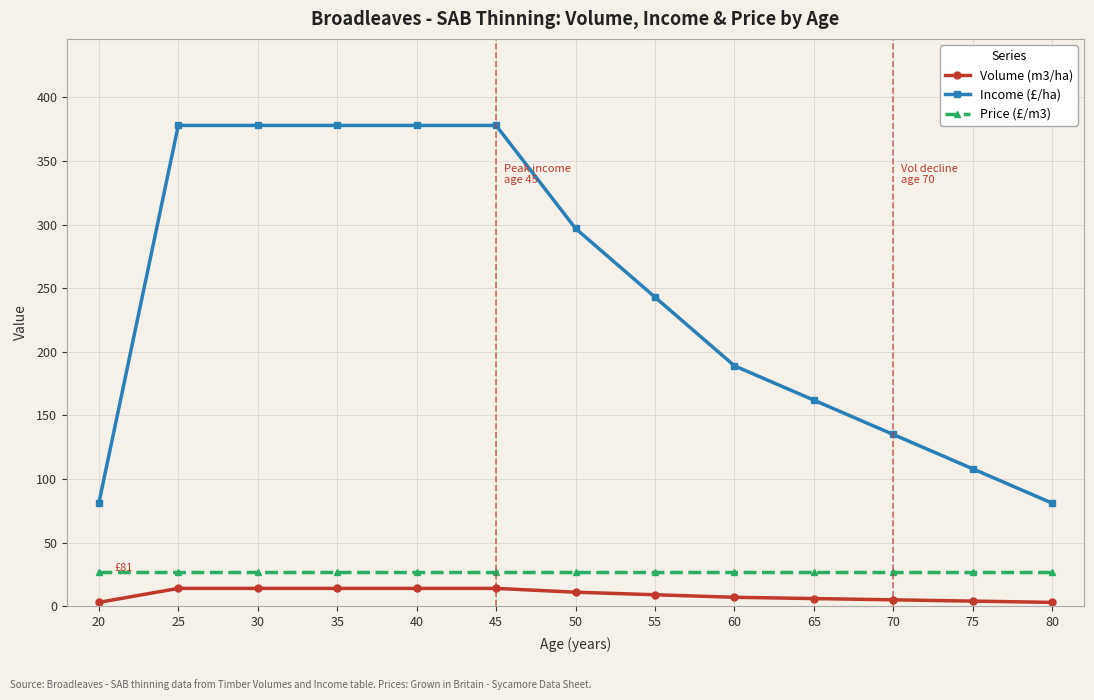

What are all the series names shown in the legend?

Volume (m3/ha), Income (£/ha), Price (£/m3)